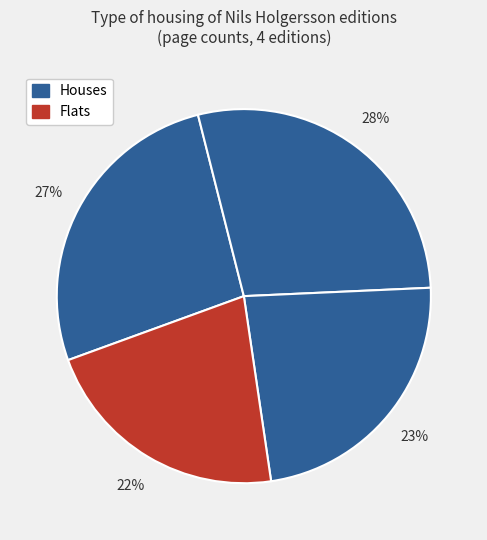

Is there a majority slice in this chart?

No